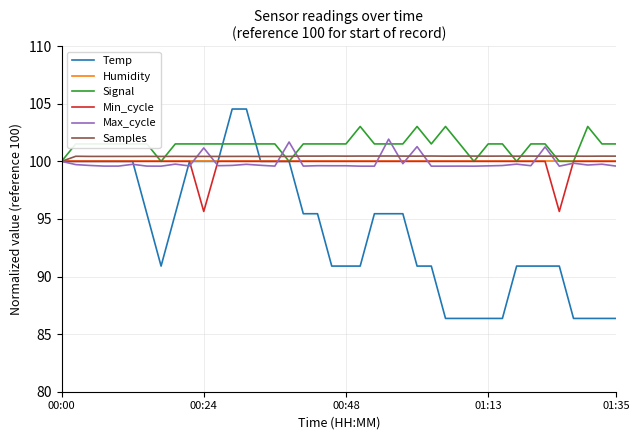

What is the maximum value shown in the chart?

104.5